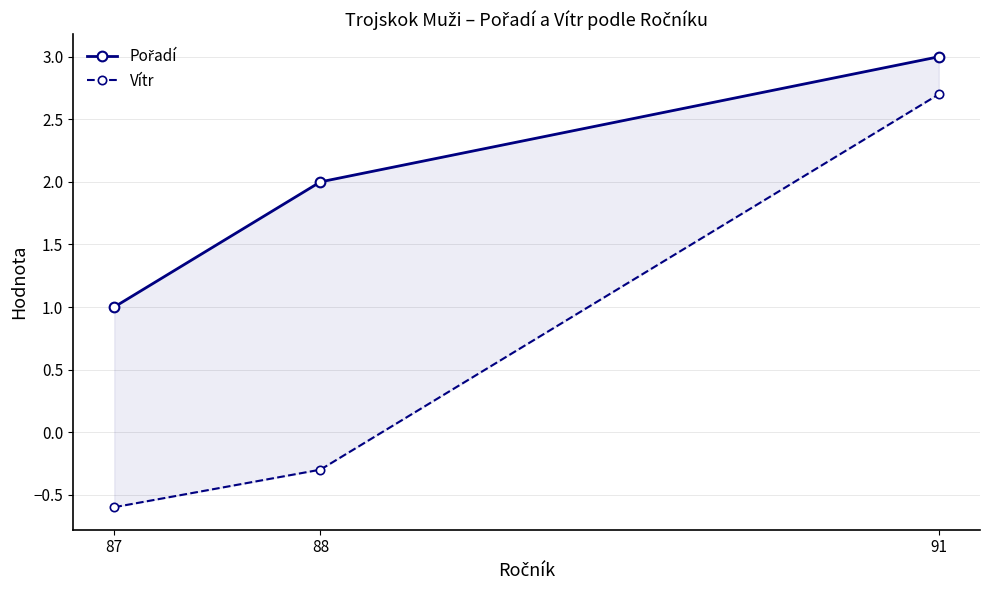

Reading left to right, transcribe all the data shown in this chart.

Pořadí: 87=1.0	88=2.0	91=3.0
Vítr: 87=-0.6	88=-0.3	91=2.7